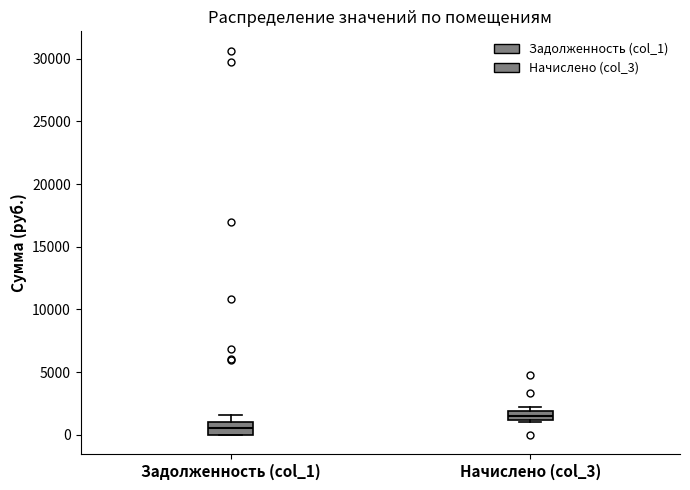

Which box's median line is the lowest?

Задолженность (col_1)